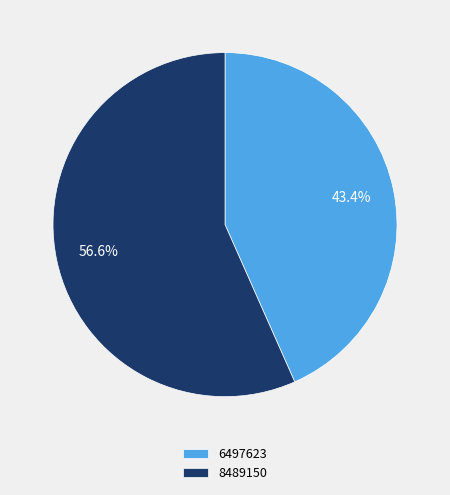

Is the sum of 6497623 and 8489150 greater than half?

Yes